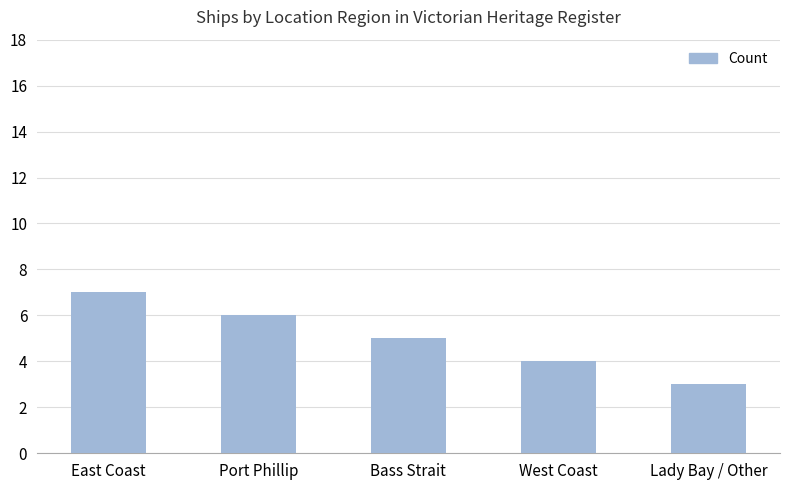

Does the chart contain any negative values?

No